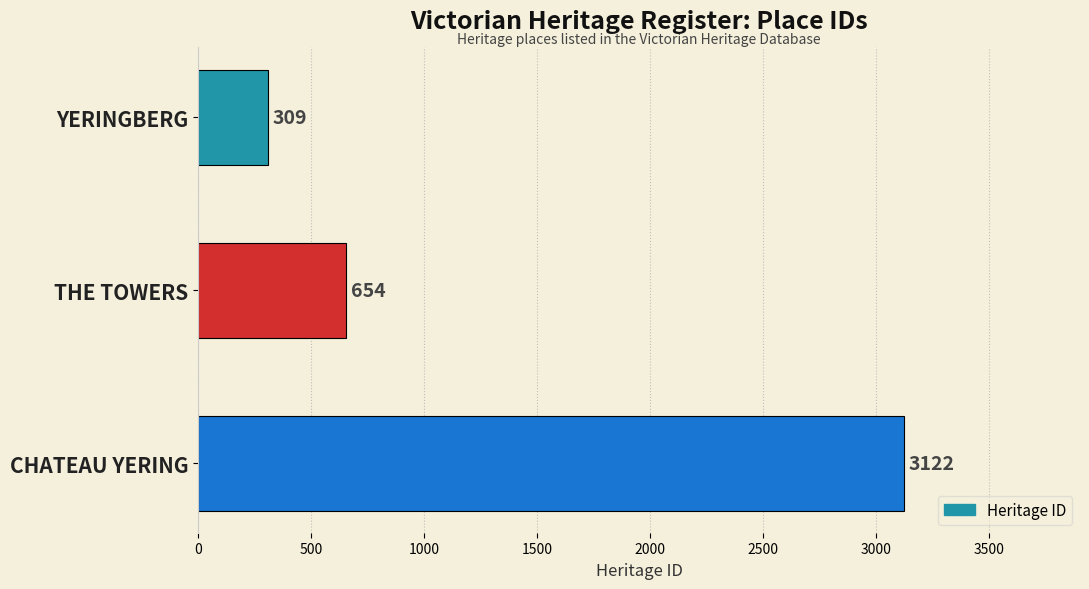

Reading bottom to top, what are all the values shown in this chart?

CHATEAU YERING=3122	THE TOWERS=654	YERINGBERG=309